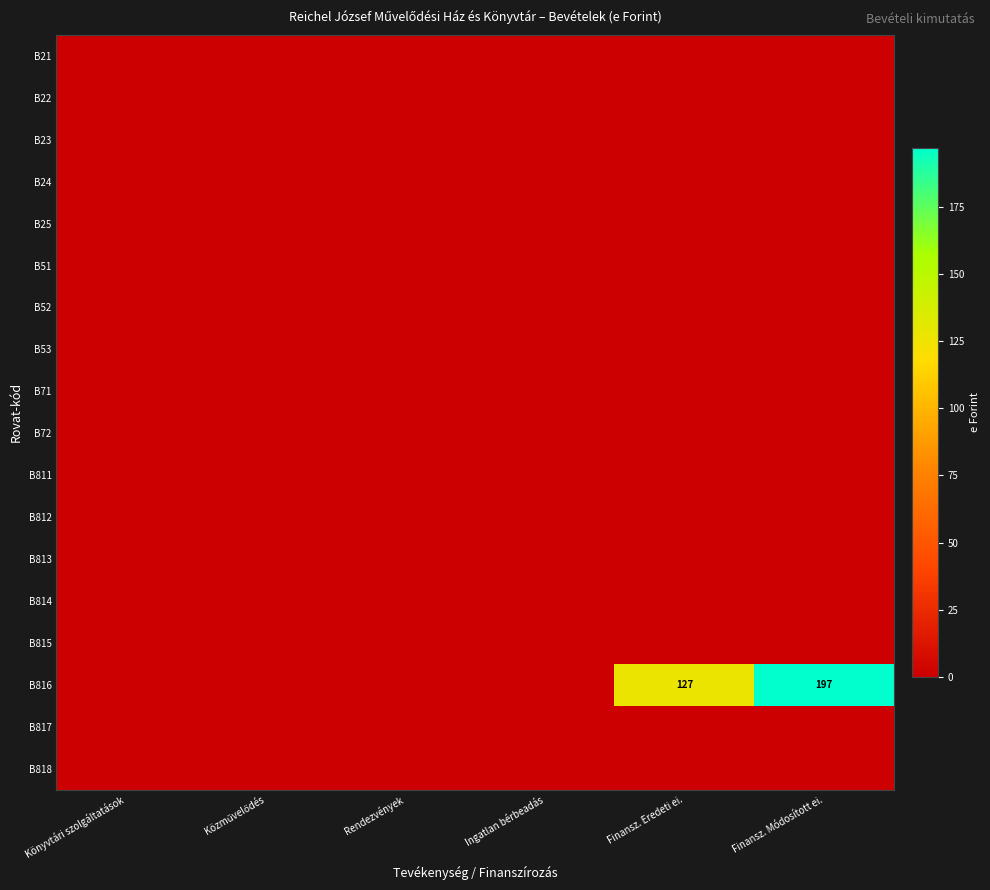

What is the difference between the maximum and minimum values in the B816 series?

197